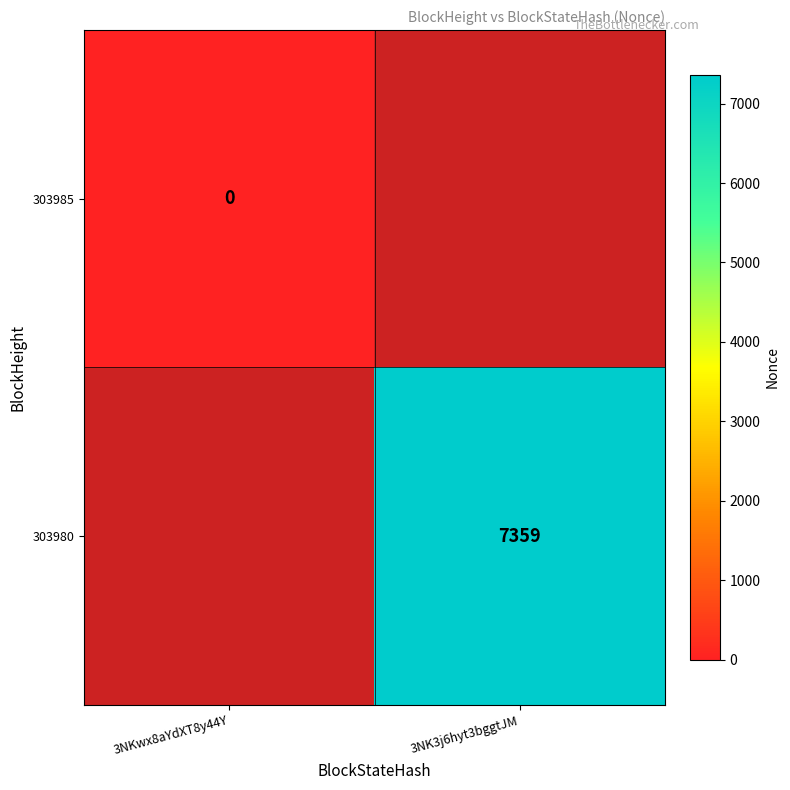

At how many categories does at least one series exceed 2987?

1